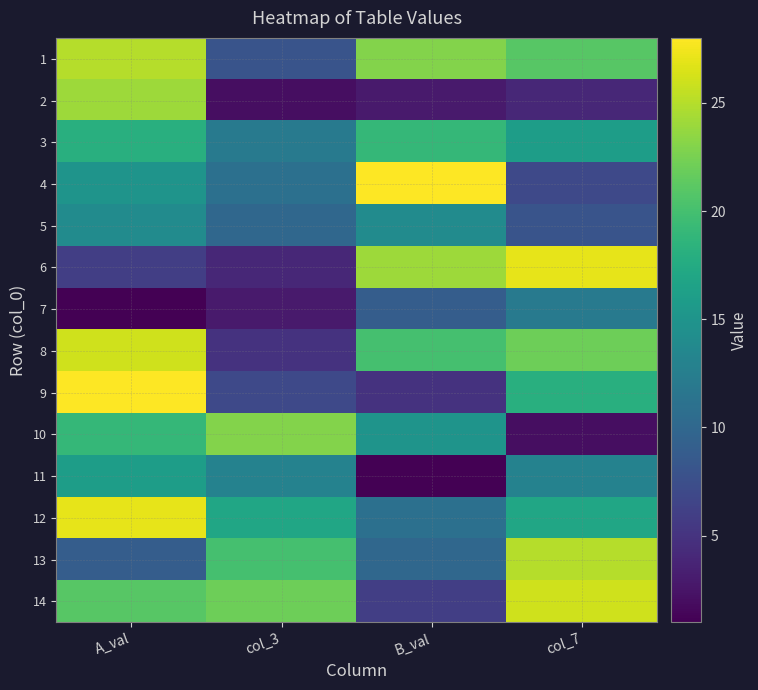

What is the smallest value displayed?

1